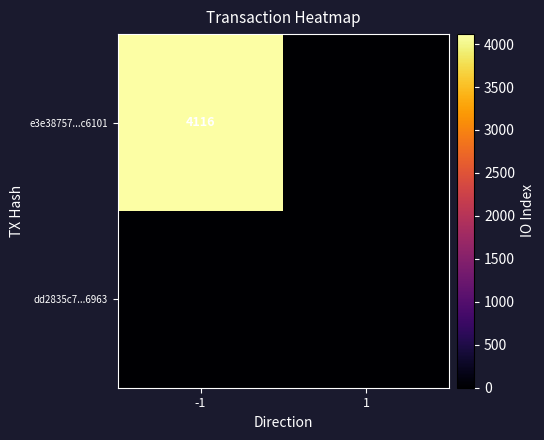

The value of e3e38757...c6101 at -1 is 4116. True or false?

True